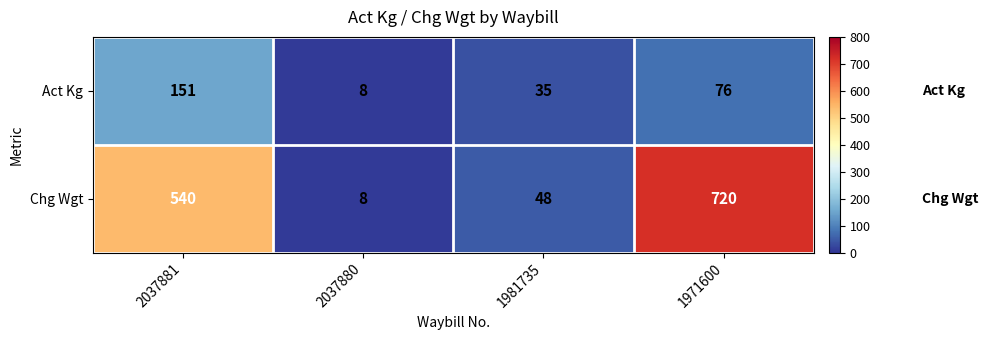

Rank the series by their maximum value, from highest to lowest.

Chg Wgt, Act Kg